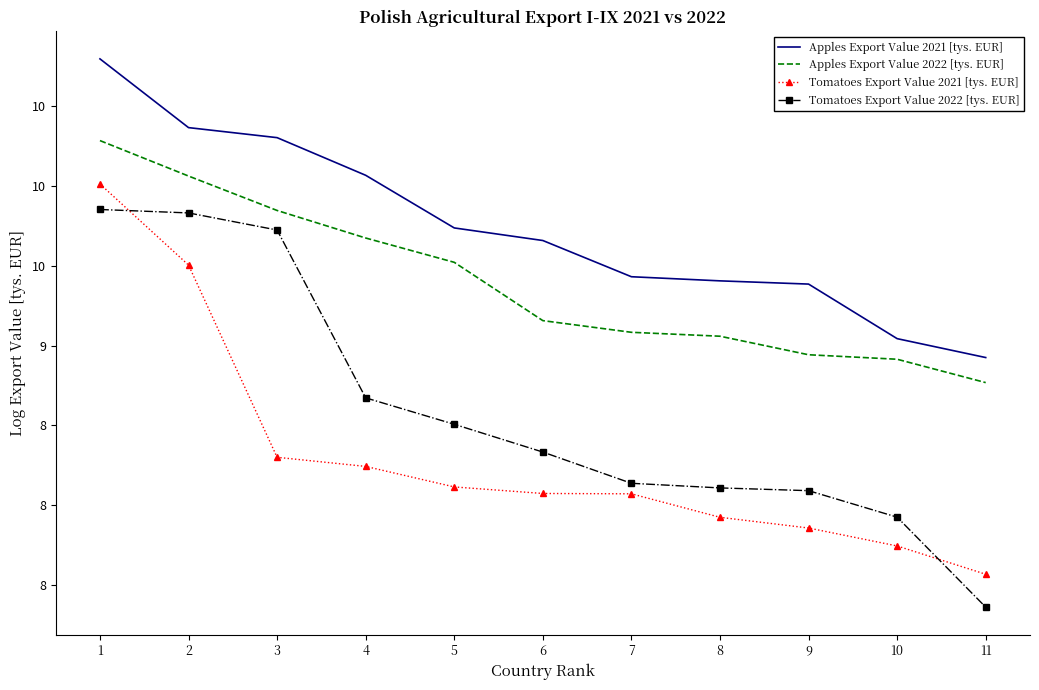

What are all the series names shown in the legend?

Apples Export Value 2021 [tys. EUR], Apples Export Value 2022 [tys. EUR], Tomatoes Export Value 2021 [tys. EUR], Tomatoes Export Value 2022 [tys. EUR]